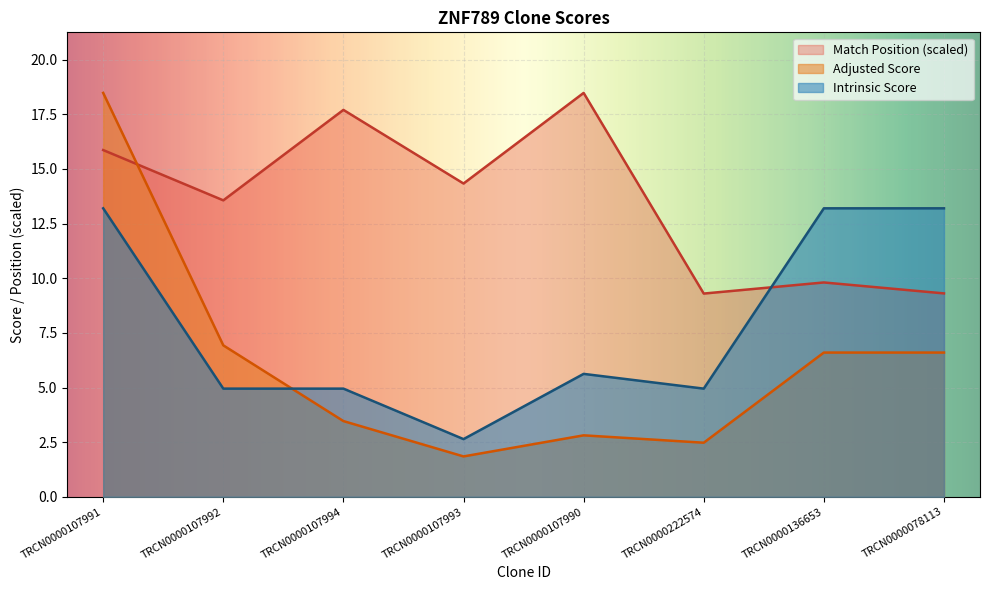

At which label is Intrinsic Score closest to 7?

TRCN0000107990